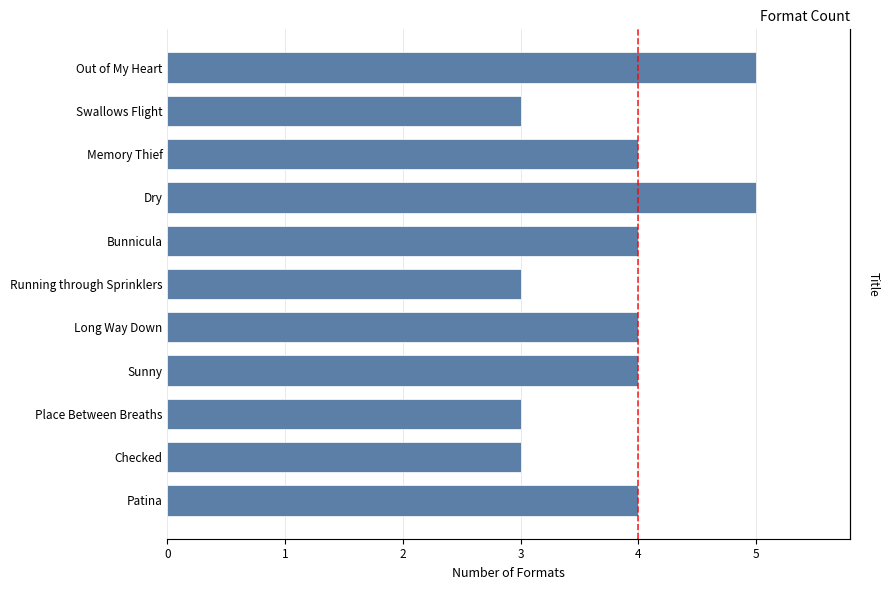

What is the smallest value displayed?

3